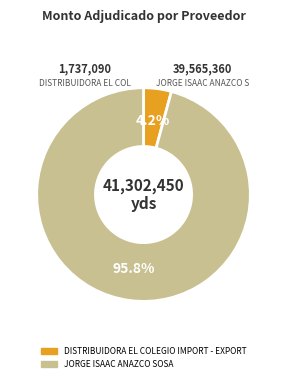

To the nearest percent, what portion does JORGE ISAAC ANAZCO SOSA represent?

96%